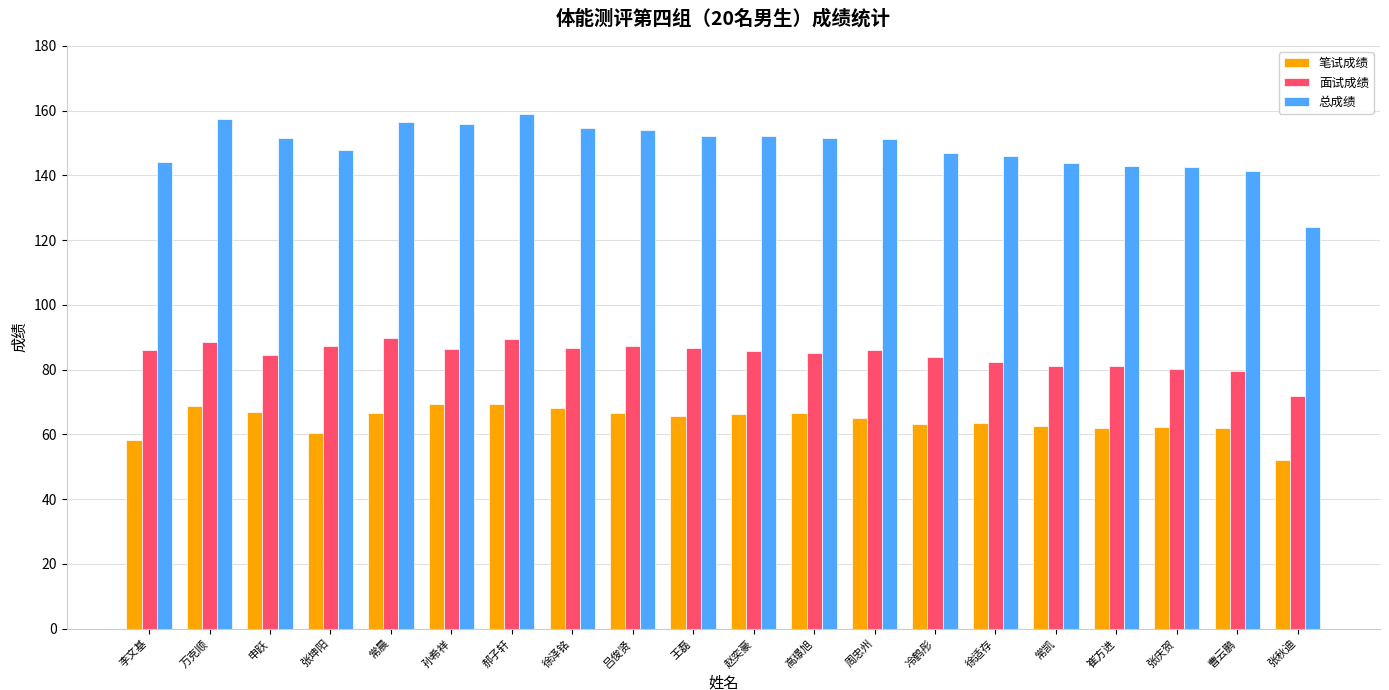

What is the total value across all series at 徐适存?

291.8